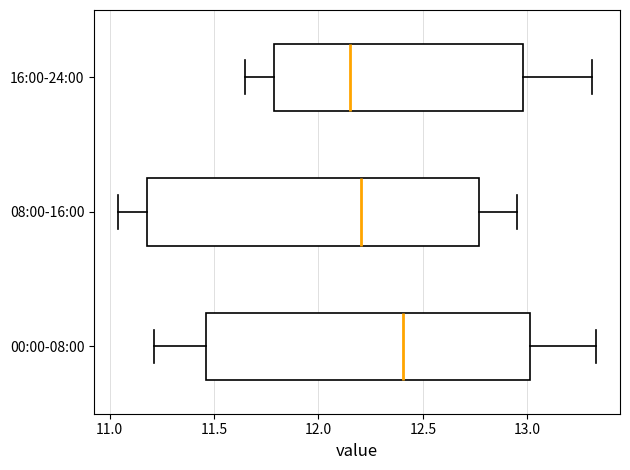

Reading bottom to top, transcribe this box plot: for each box, give where its median line is, the range the box spans, and where its two whiskers end, as read against the x-axis. The values are not printed on the chart, so give them approximately, as read against the axis.

00:00-08:00: median 12.40, box 11.45 to 13.00, whiskers 11.20 to 13.35
08:00-16:00: median 12.20, box 11.20 to 12.75, whiskers 11.05 to 12.95
16:00-24:00: median 12.15, box 11.80 to 13.00, whiskers 11.65 to 13.30